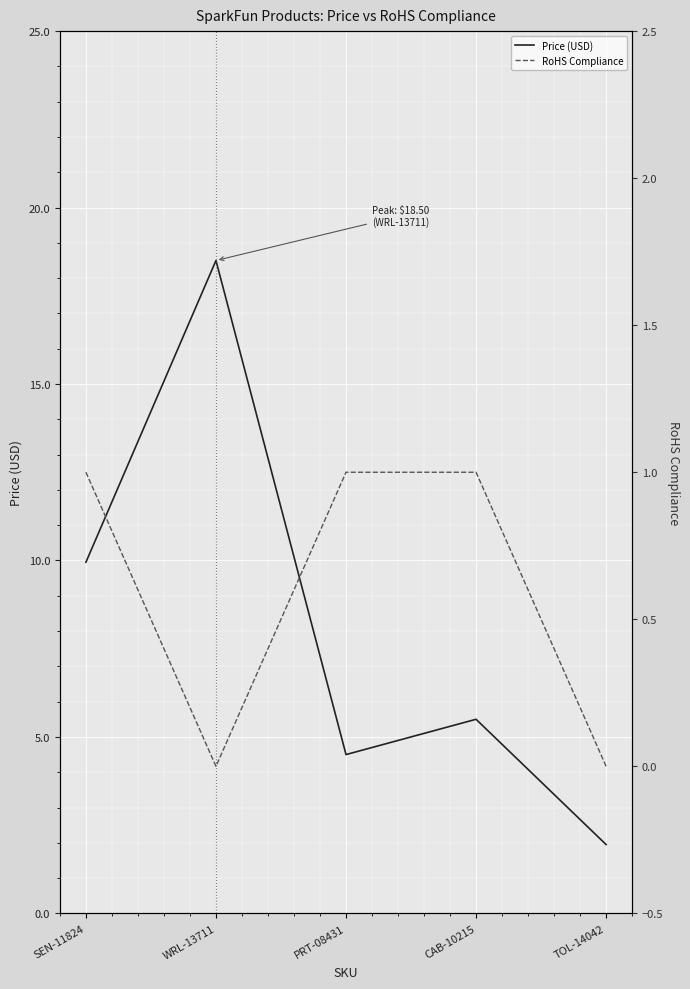

Reading left to right, list all the values displayed in this chart.

Price (USD): 9.9	18.5	4.5	5.5	1.9
RoHS Compliance: 1.0	0.0	1.0	1.0	0.0